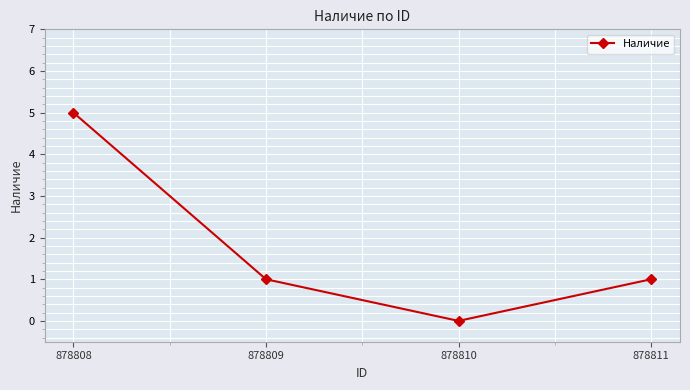

Is this an area chart (filled region under the line)?

No